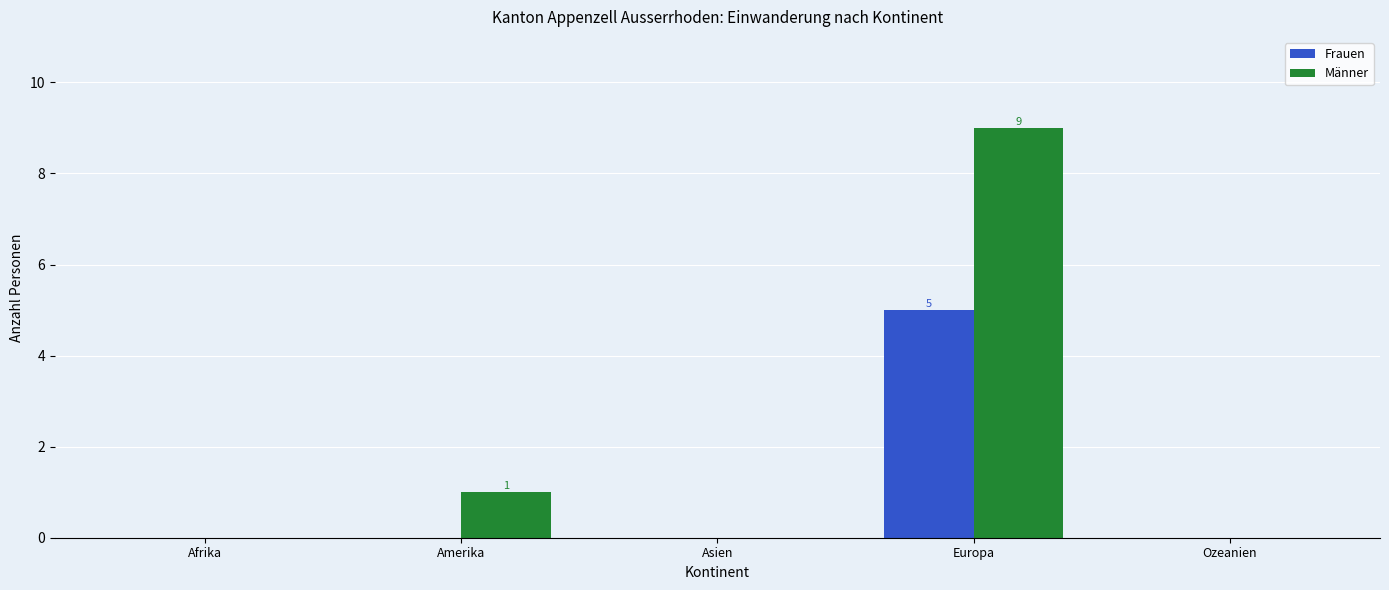

What is the average value of the Männer series?

2